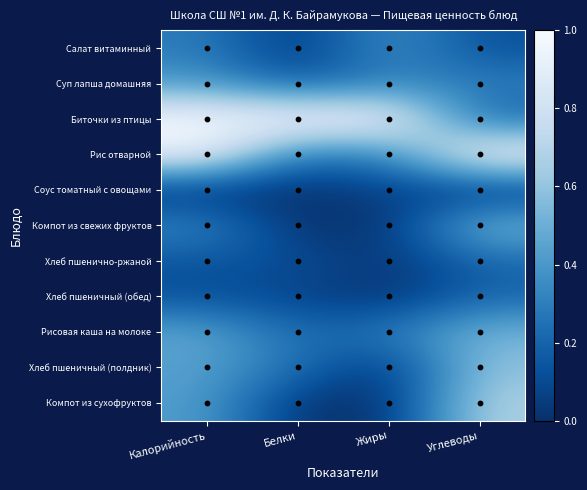

At how many categories does at least one series exceed 0?

4